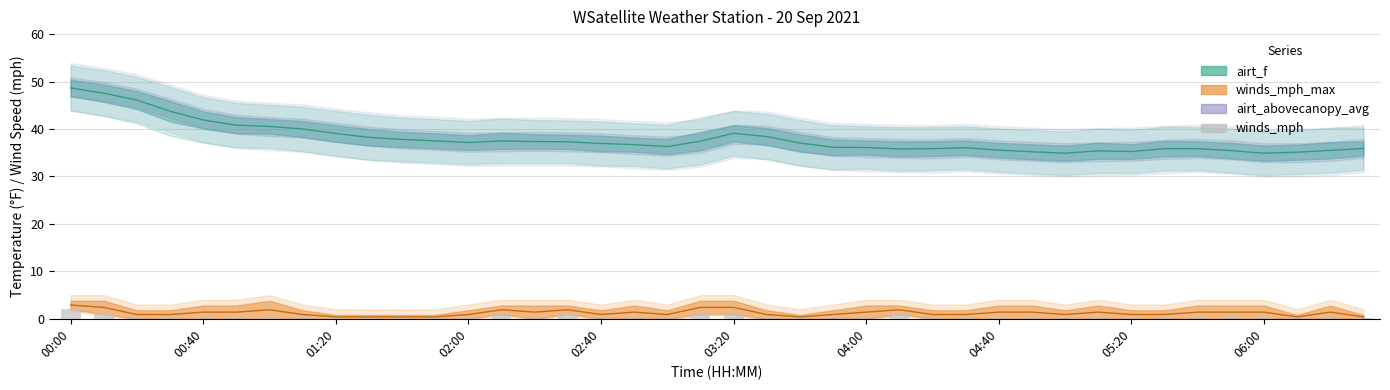

What is the smallest value displayed?

0.1